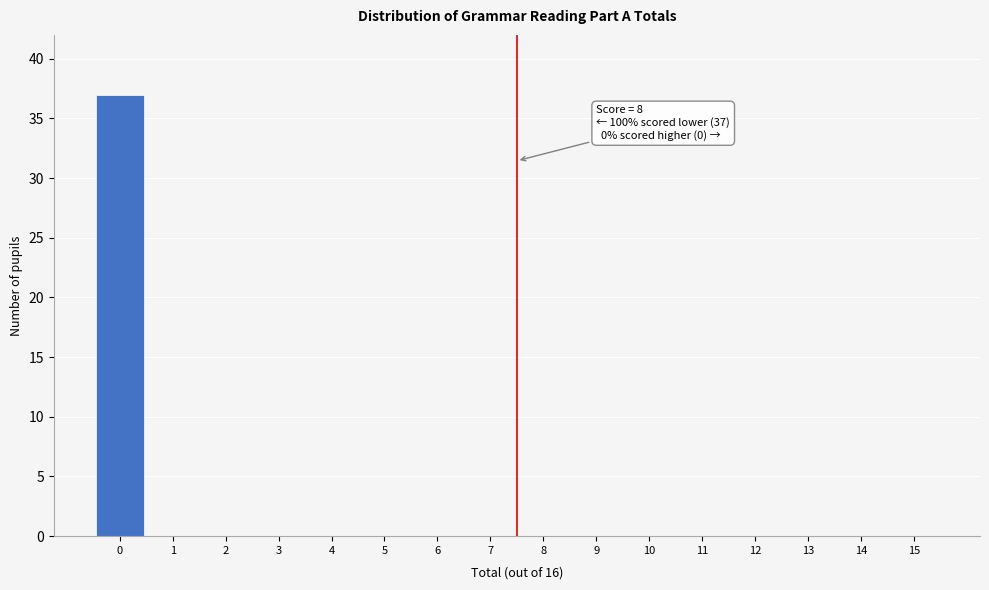

Reading right to left, what are all the values shown in this chart?

15=0	14=0	13=0	12=0	11=0	10=0	9=0	8=0	7=0	6=0	5=0	4=0	3=0	2=0	1=0	0=37